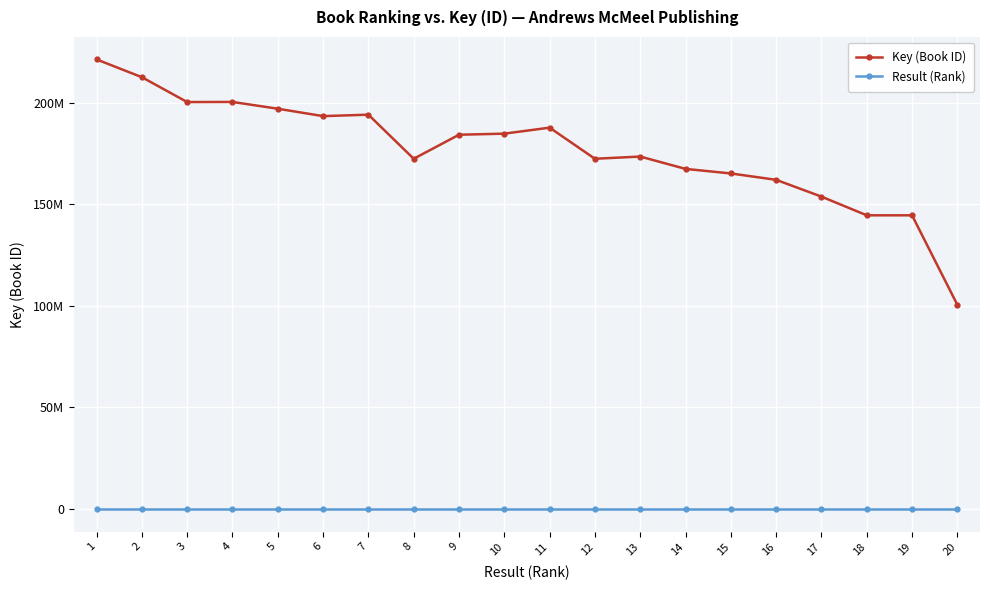

The value of Key (Book ID) at 7 is 194025638. True or false?

True